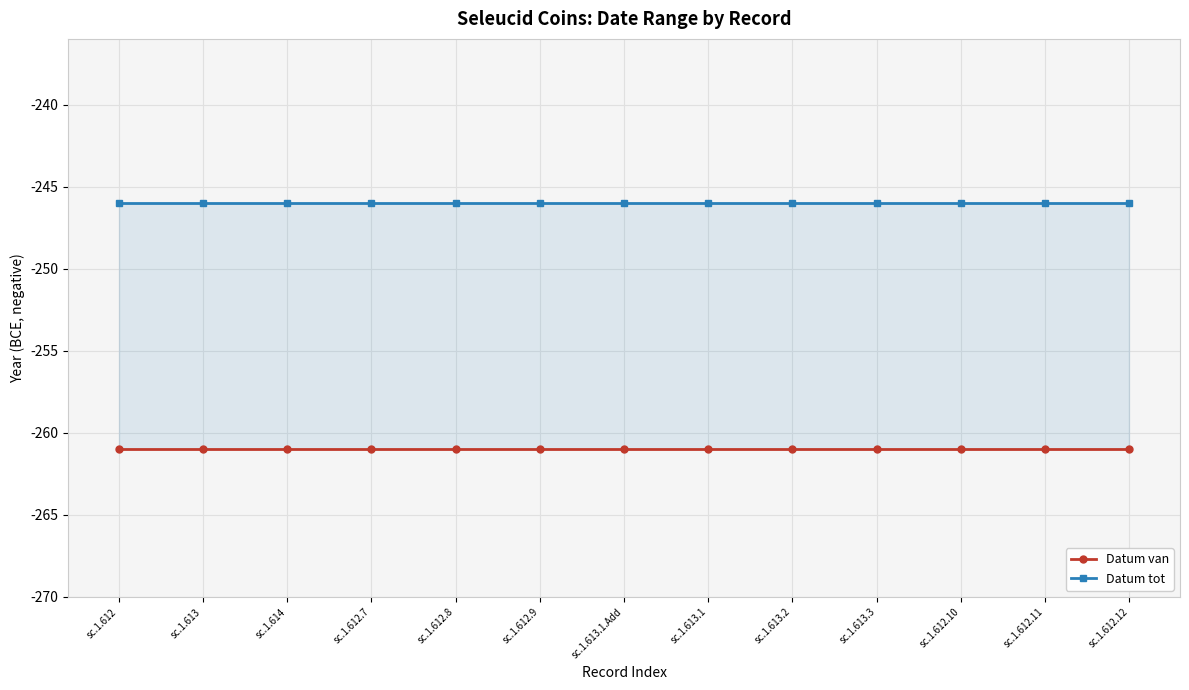

Reading left to right, extract all data points from this chart.

Datum van: sc.1.612=-261	sc.1.613=-261	sc.1.614=-261	sc.1.612.7=-261	sc.1.612.8=-261	sc.1.612.9=-261	sc.1.613.1.Add=-261	sc.1.613.1=-261	sc.1.613.2=-261	sc.1.613.3=-261	sc.1.612.10=-261	sc.1.612.11=-261	sc.1.612.12=-261
Datum tot: sc.1.612=-246	sc.1.613=-246	sc.1.614=-246	sc.1.612.7=-246	sc.1.612.8=-246	sc.1.612.9=-246	sc.1.613.1.Add=-246	sc.1.613.1=-246	sc.1.613.2=-246	sc.1.613.3=-246	sc.1.612.10=-246	sc.1.612.11=-246	sc.1.612.12=-246